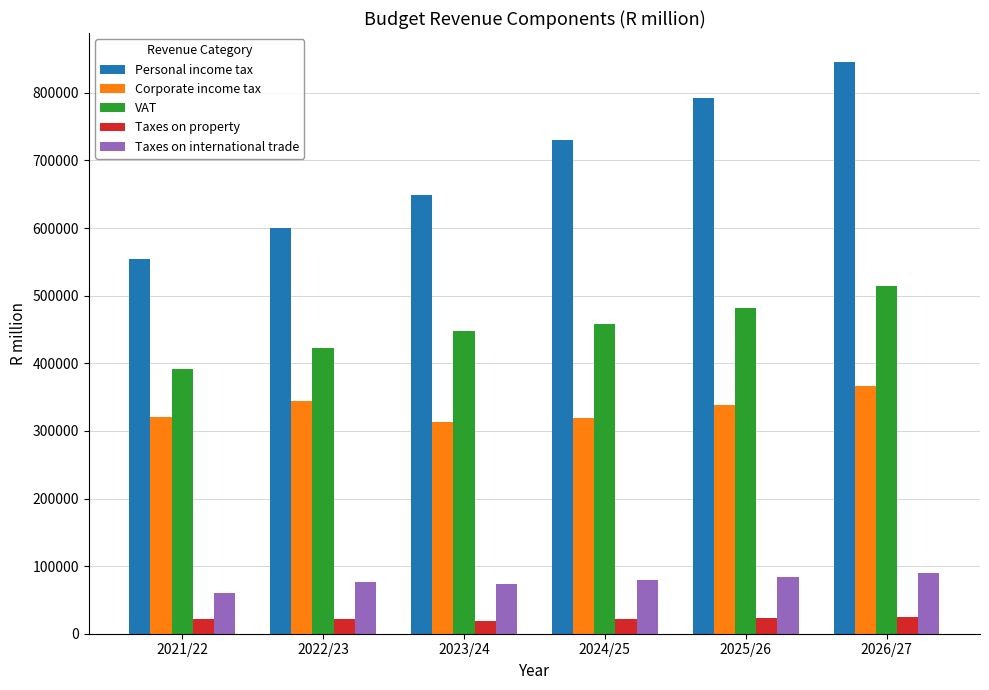

What is the spread (max minus min) of values at 2025/26?

768533.3